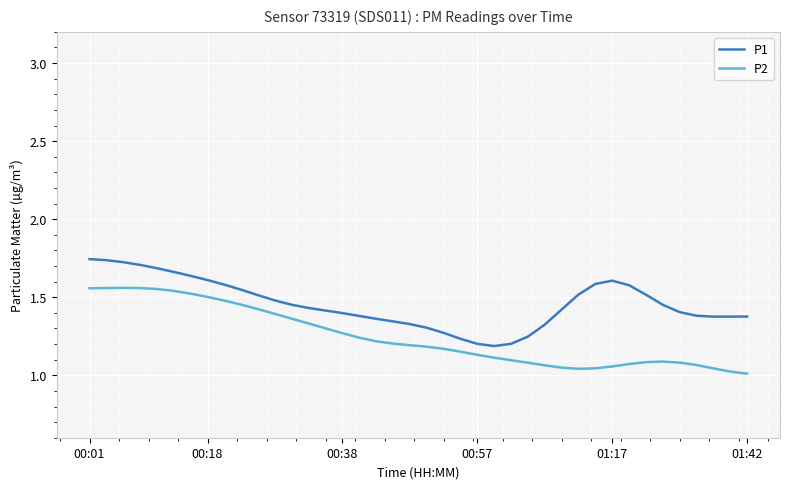

What are all the series names shown in the legend?

P1, P2